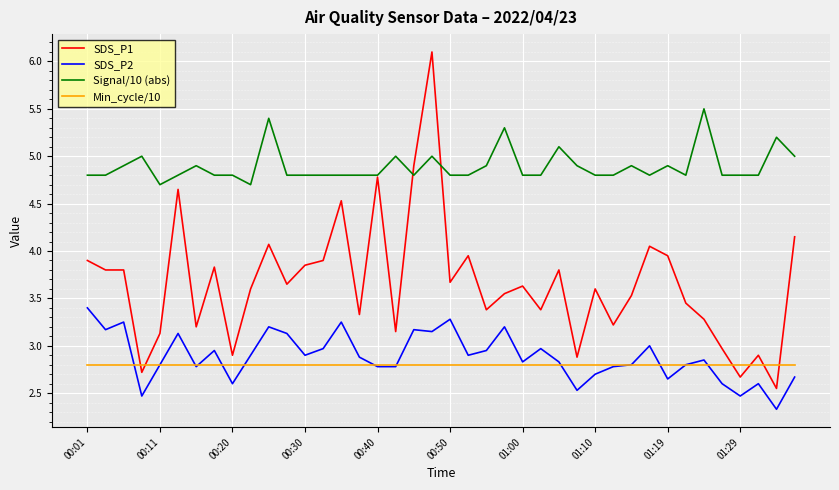

True or false: Min_cycle/10 and Signal/10 (abs) intersect in this chart.

False